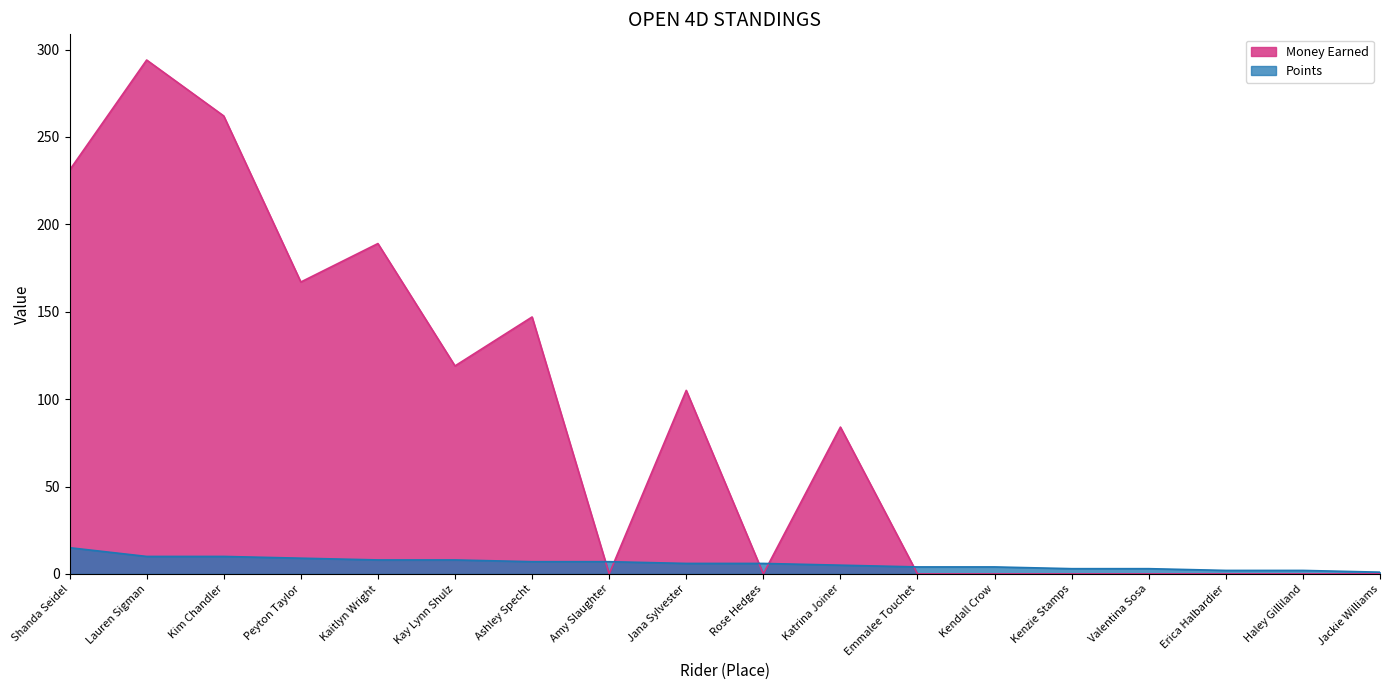

What is the maximum value for Money Earned?

294